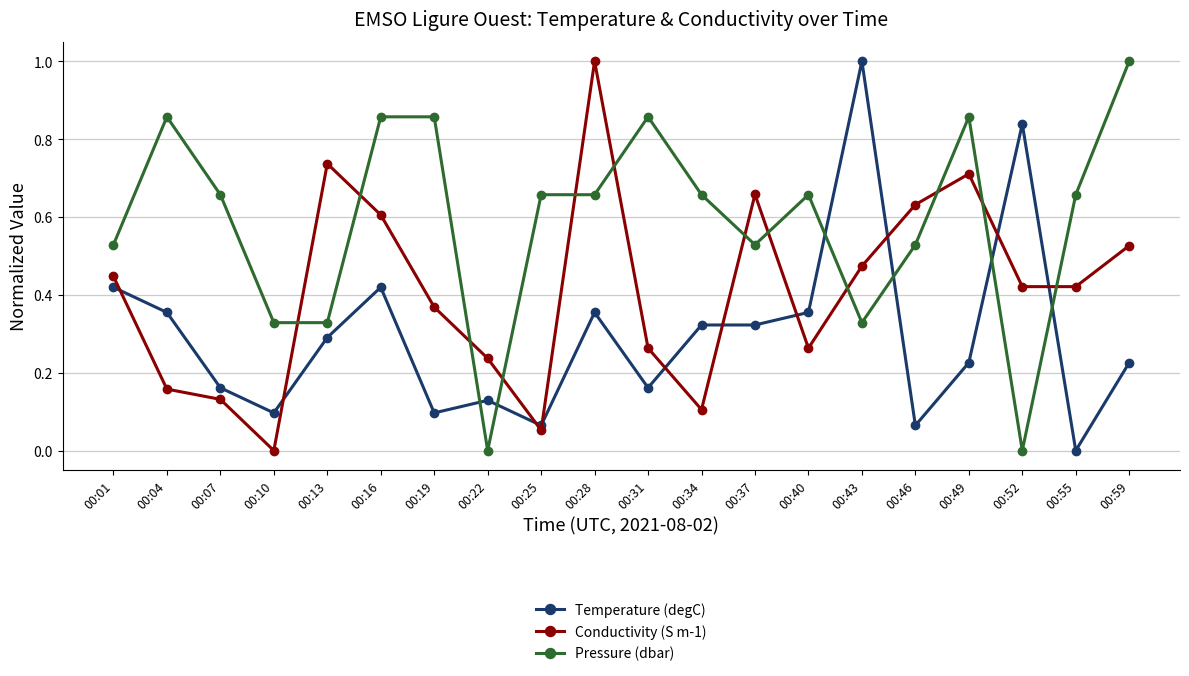

At which label does Temperature (degC) reach its minimum?

00:55